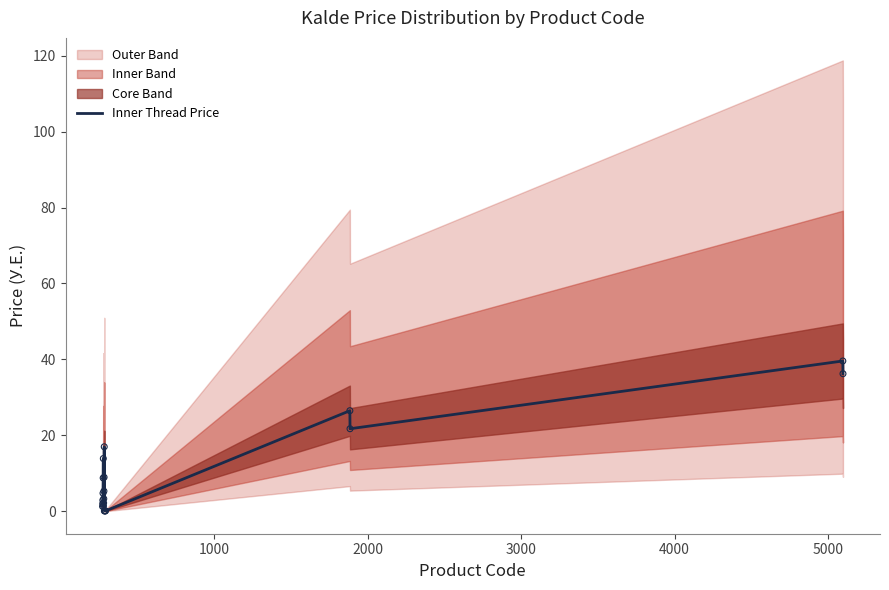

What is the maximum value for Inner Thread Price?

39.6